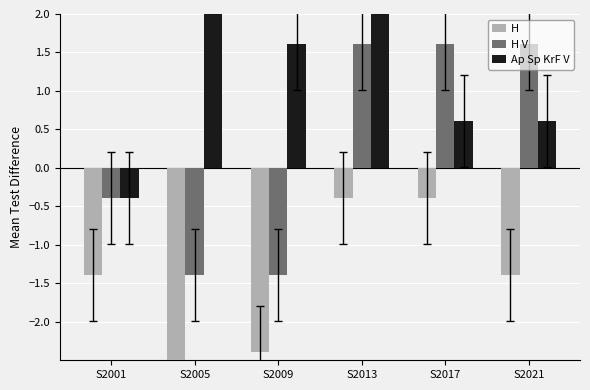

At how many categories does at least one series exceed 0?

5